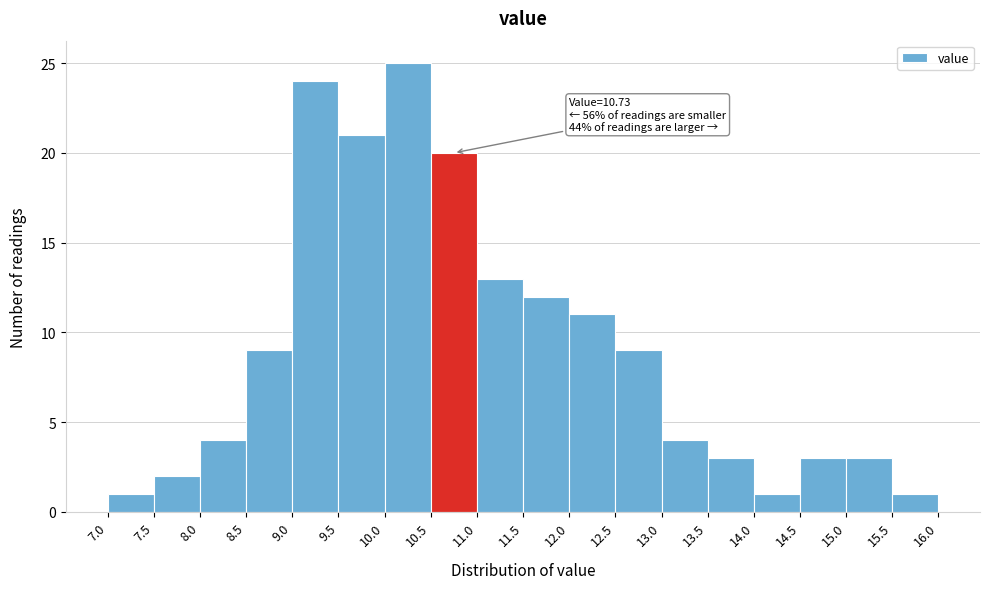

Which range on the x-axis has the tallest bar?

10.0 to 10.5